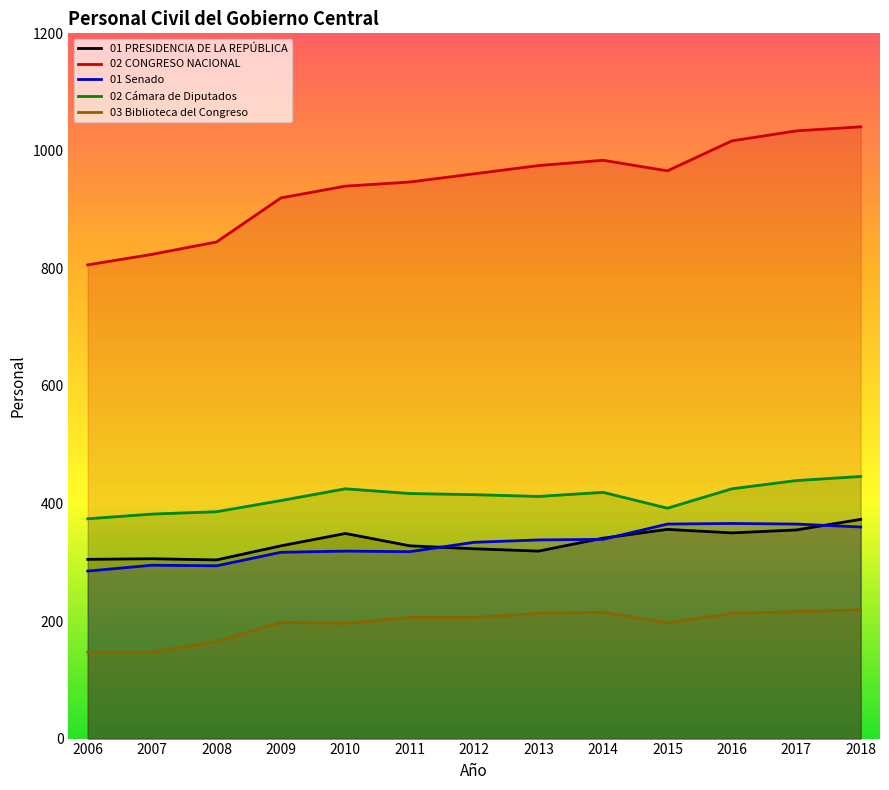

What is the average value of the 03 Biblioteca del Congreso series?

195